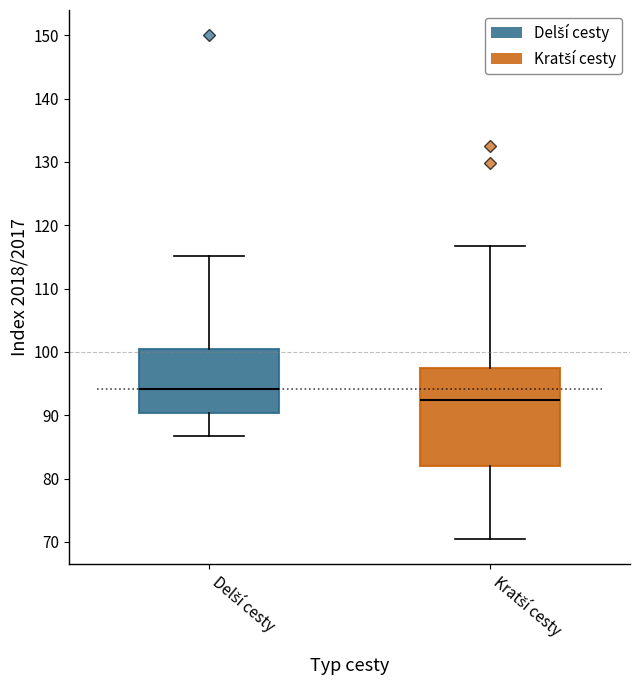

Which box has the lowest median line?

Kratší cesty